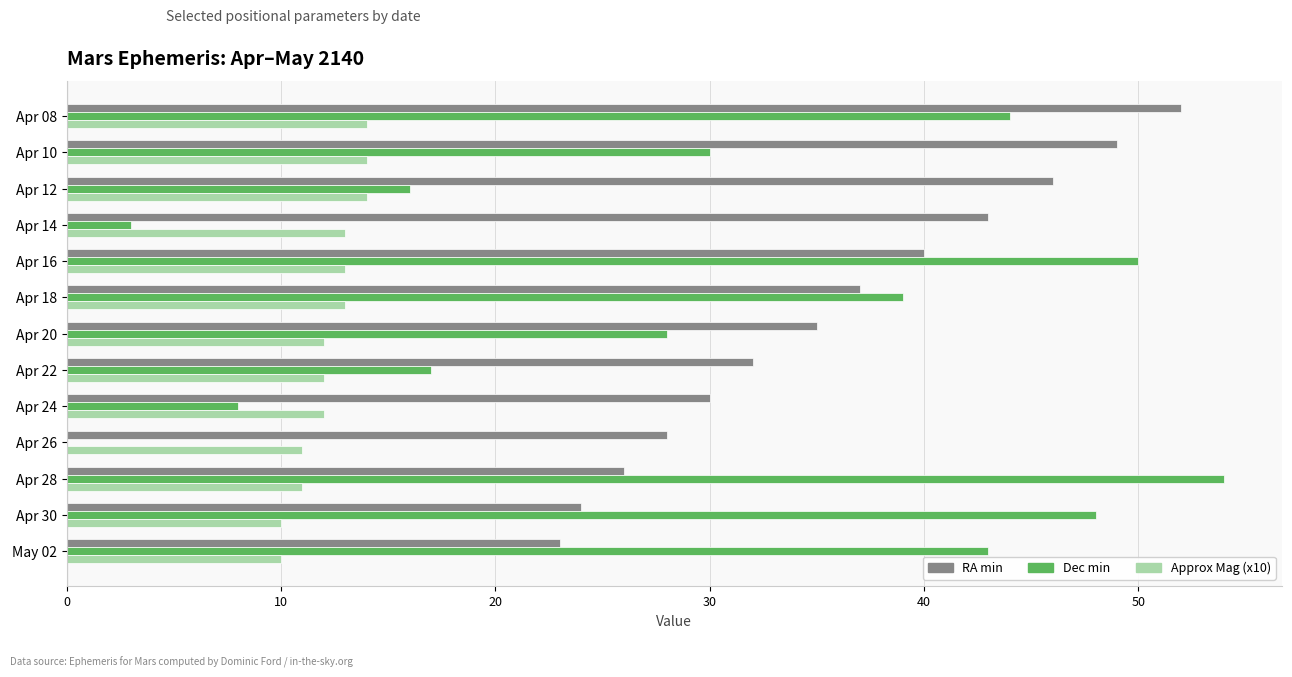

The Approx Mag (x10) series shows 16 at Apr 22. True or false?

False